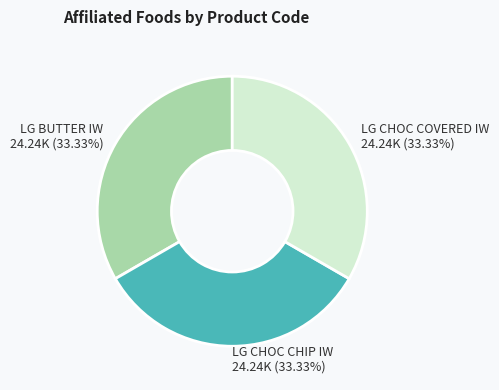

Does LG CHOC CHIP IW account for over 50% of the chart?

No